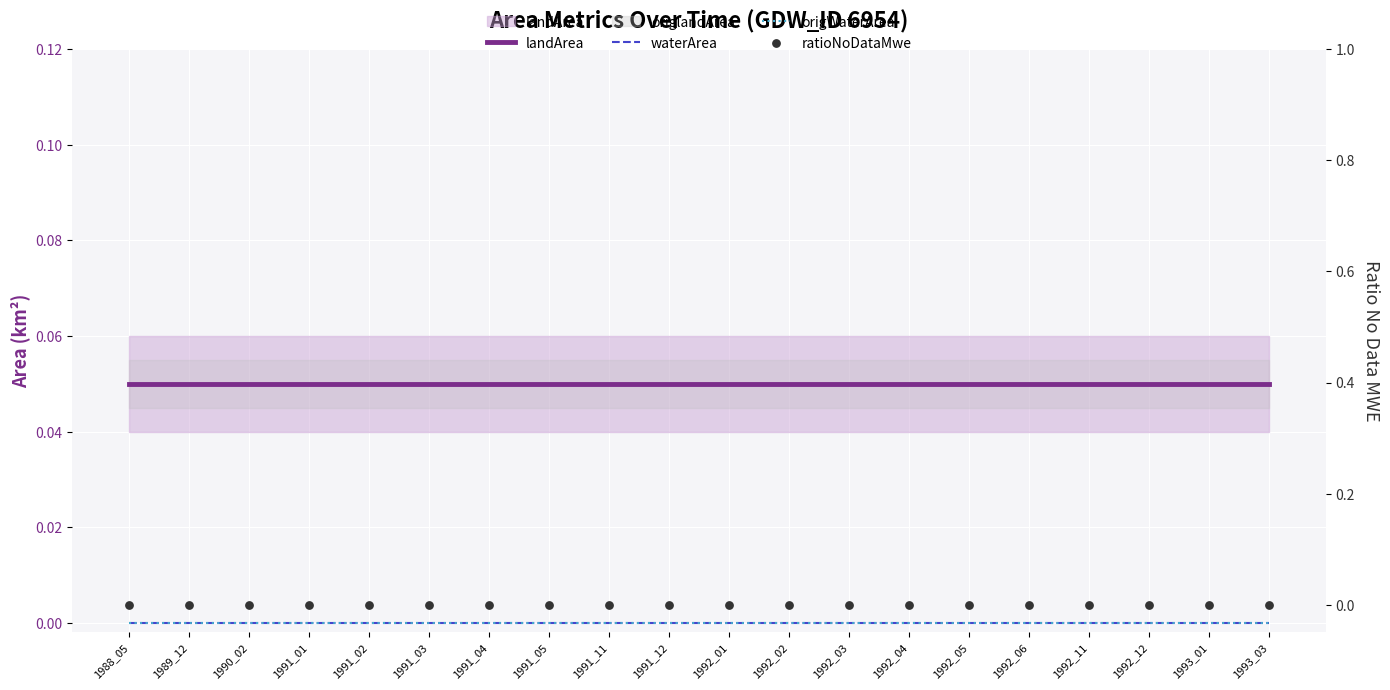

At how many categories does at least one series exceed 0?

20